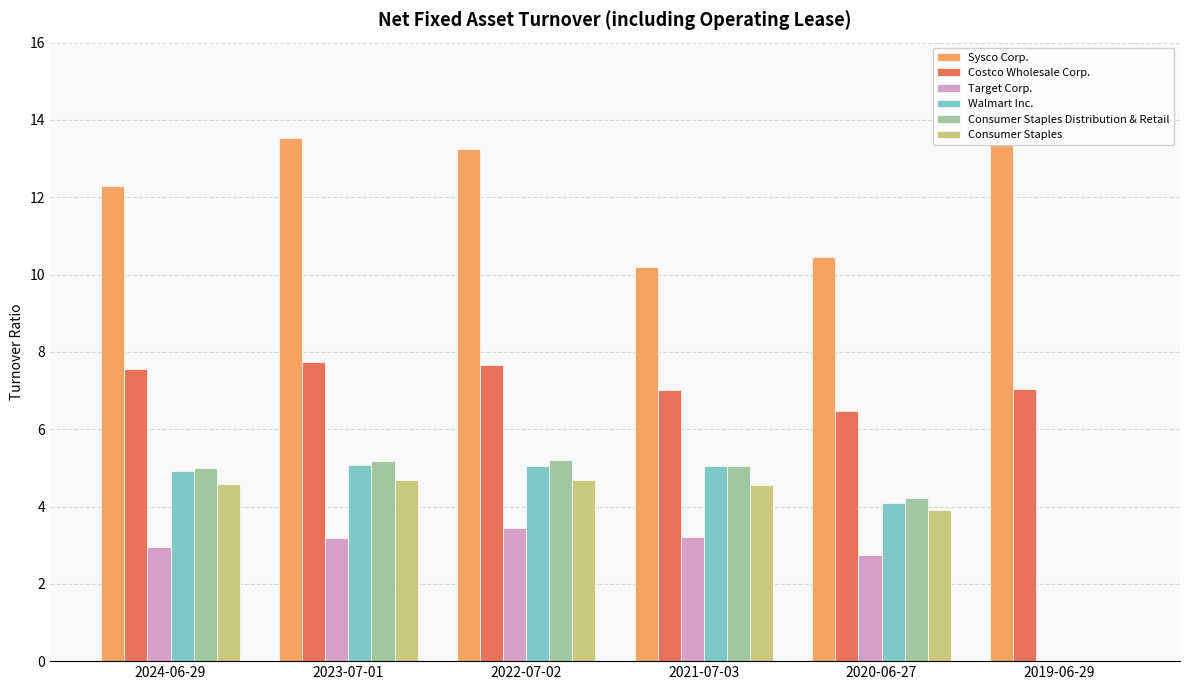

What are all the series names shown in the legend?

Sysco Corp., Costco Wholesale Corp., Target Corp., Walmart Inc., Consumer Staples Distribution & Retail, Consumer Staples